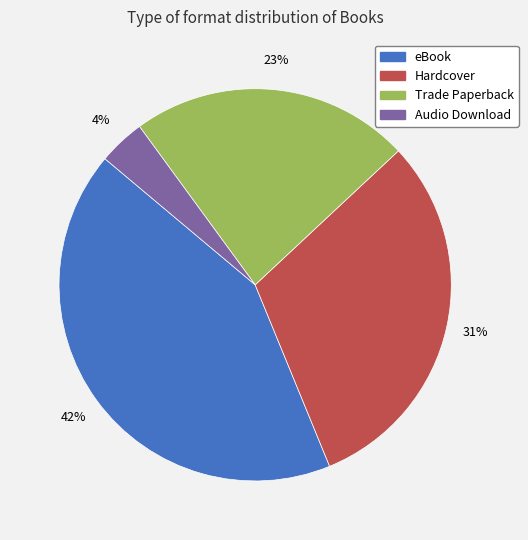

Between eBook and Trade Paperback, which is larger?

eBook